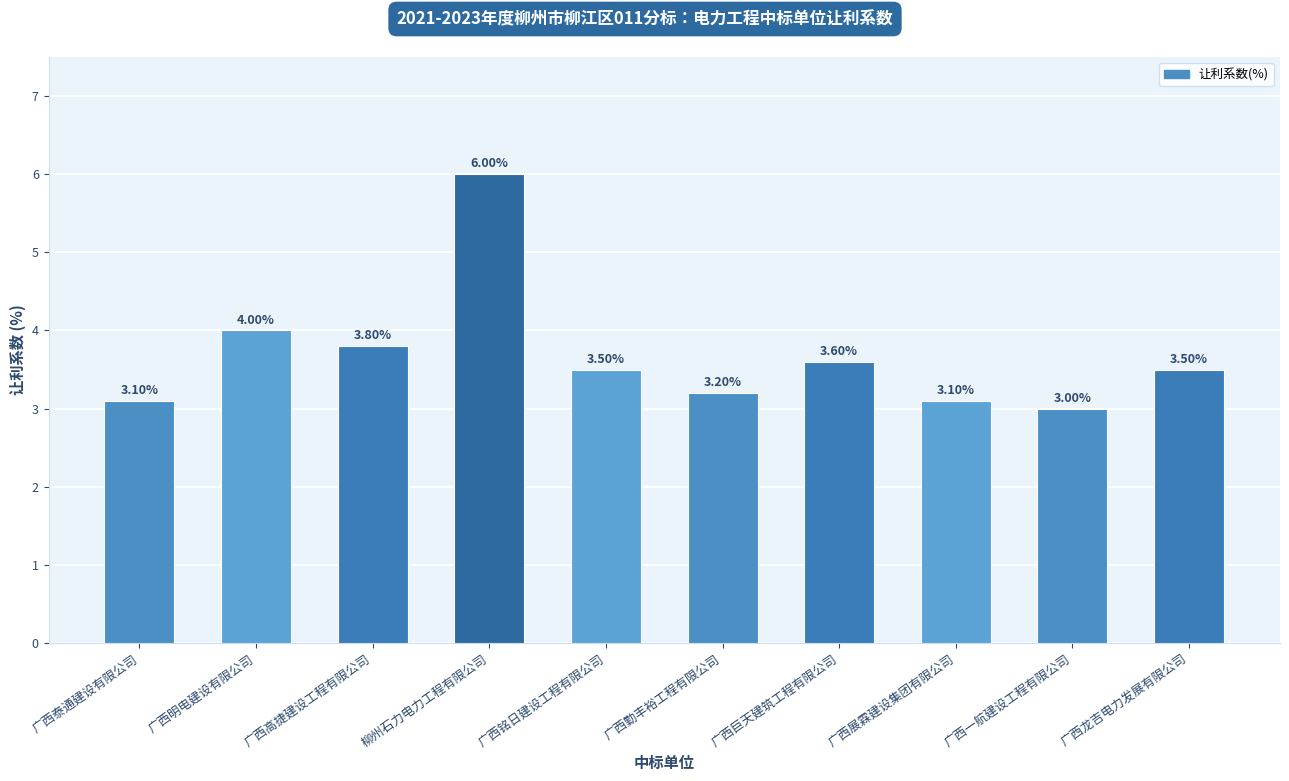

How many series are shown in this chart?

1